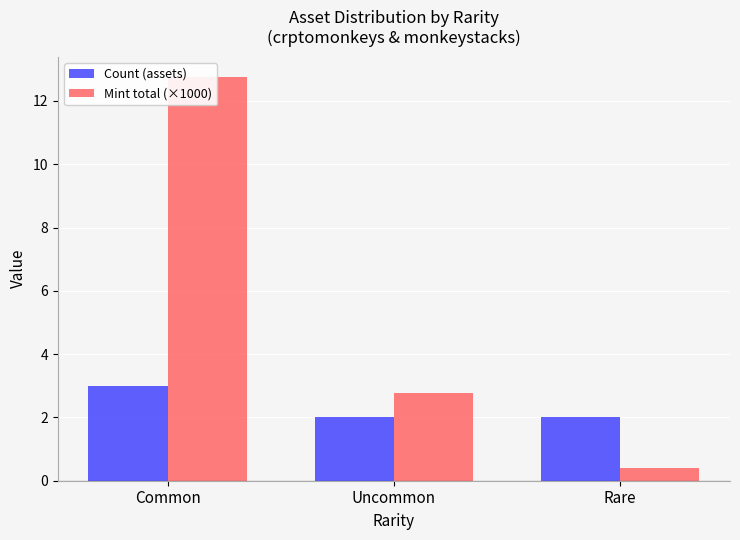

Reading right to left, extract all data points from this chart.

Count (assets): Rare=2.0	Uncommon=2.0	Common=3.0
Mint total (×1000): Rare=0.4	Uncommon=2.8	Common=12.8